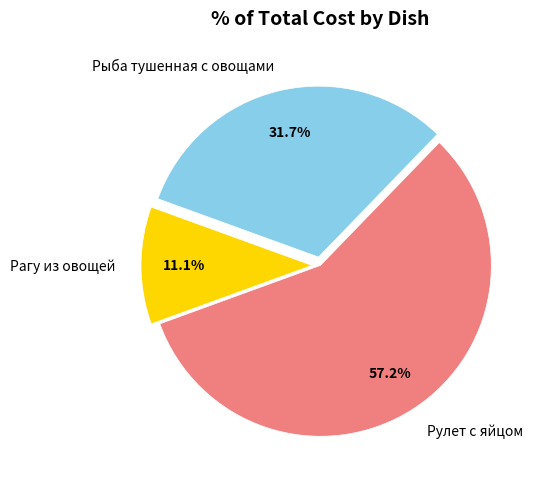

Combined, do Рулет с яйцом and Рыба тушенная с овощами account for over 50%?

Yes